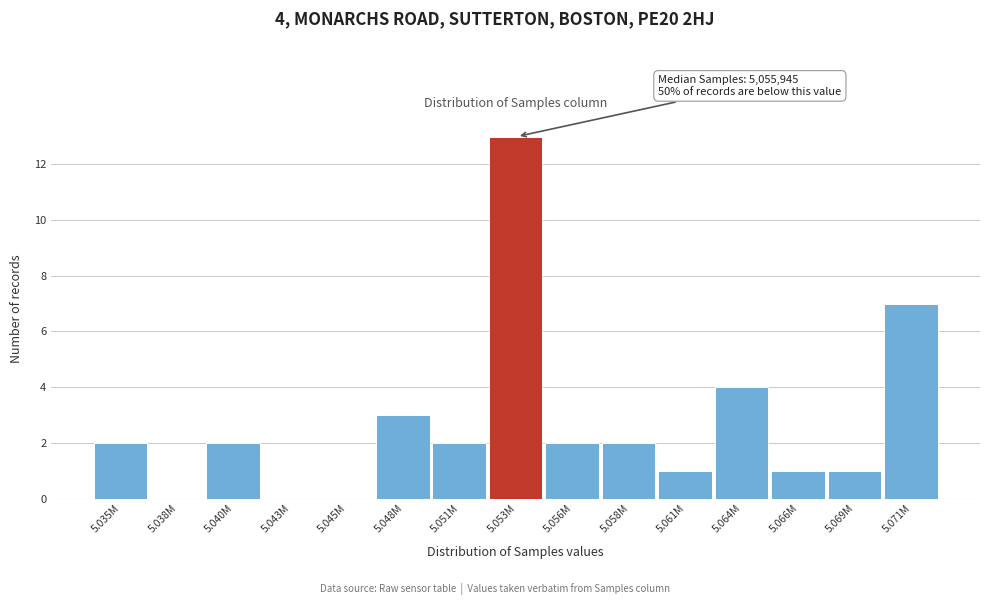

Reading right to left, list all the values displayed in this chart.

5.071M=7	5.069M=1	5.066M=1	5.064M=4	5.061M=1	5.058M=2	5.056M=2	5.053M=13	5.051M=2	5.048M=3	5.045M=0	5.043M=0	5.040M=2	5.038M=0	5.035M=2